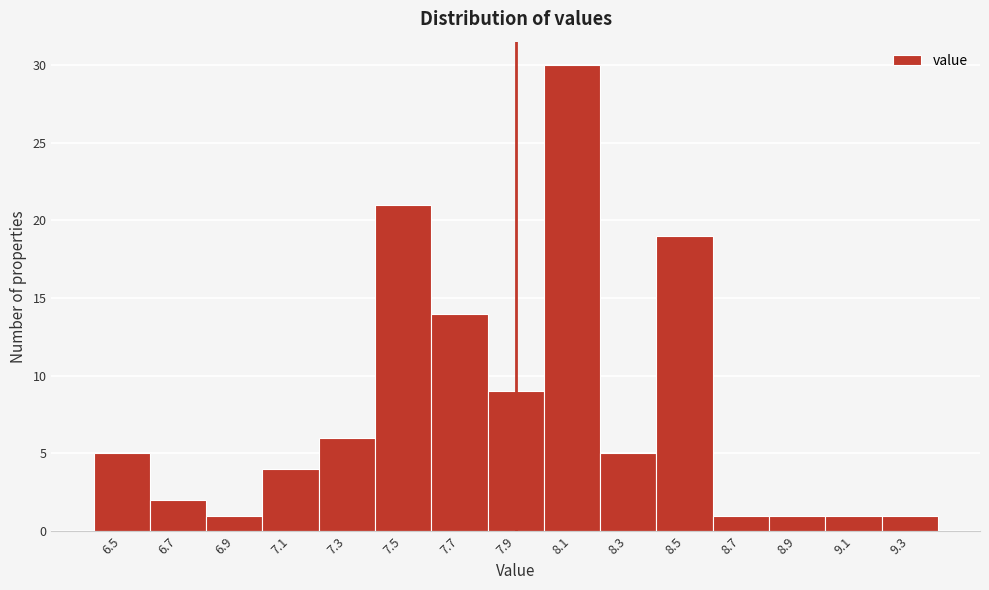

Reading left to right, list every bar in this chart as the range it spans on the x-axis followed by its height. The values are not printed on the chart, so give them approximately, as read against the axis.

6.4 to 6.6: 5
6.6 to 6.8: 2
6.8 to 7.0: 1
7.0 to 7.2: 4
7.2 to 7.4: 6
7.4 to 7.6: 21
7.6 to 7.8: 14
7.8 to 8.0: 9
8.0 to 8.2: 30
8.2 to 8.4: 5
8.4 to 8.6: 19
8.6 to 8.8: 1
8.8 to 9.0: 1
9.0 to 9.2: 1
9.2 to 9.4: 1